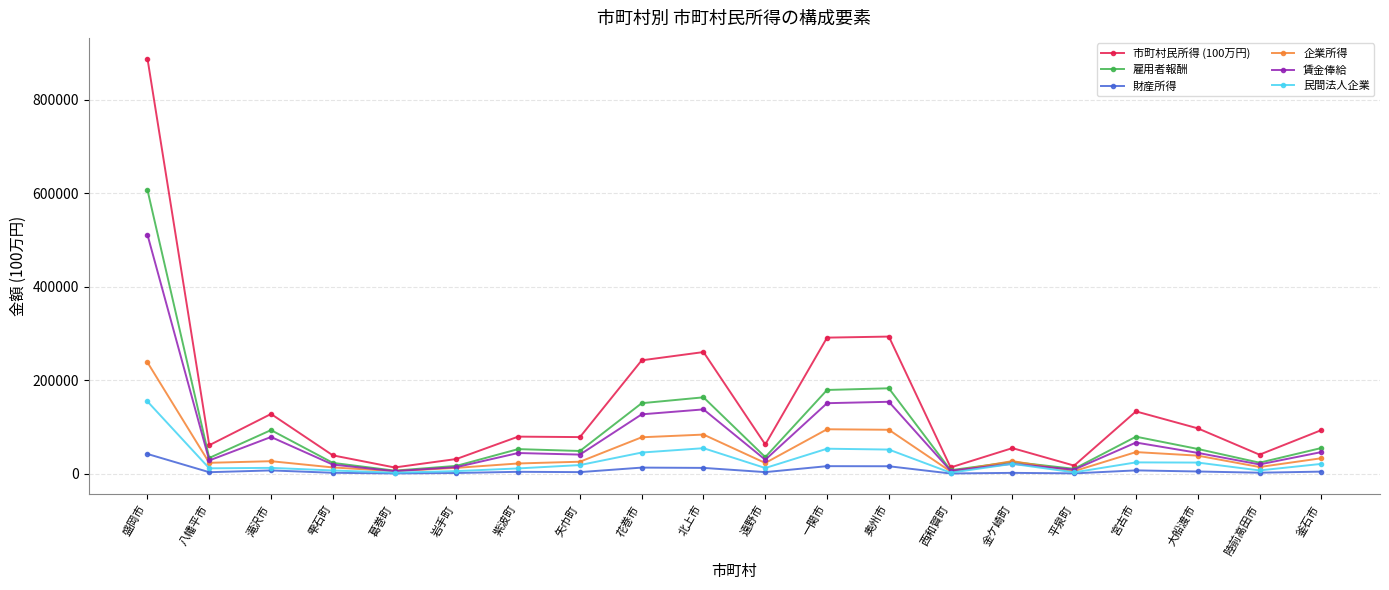

How many data points does each series have?

20